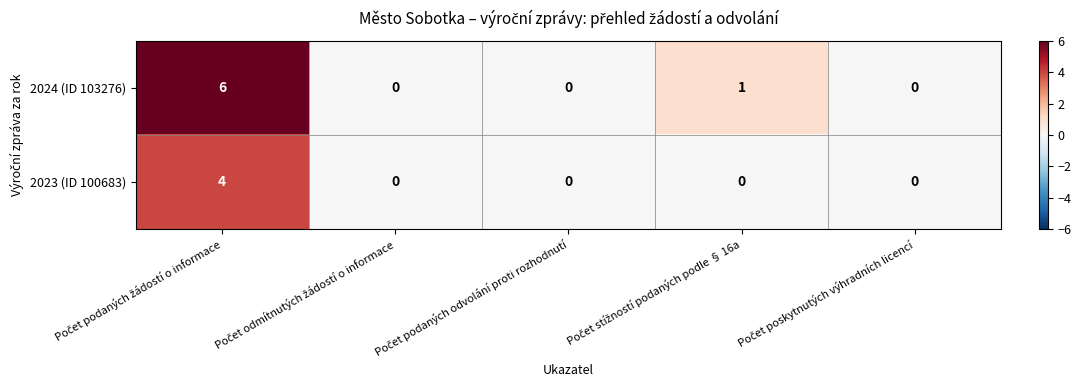

List the series in order of their peak value, lowest first.

2023 (ID 100683), 2024 (ID 103276)